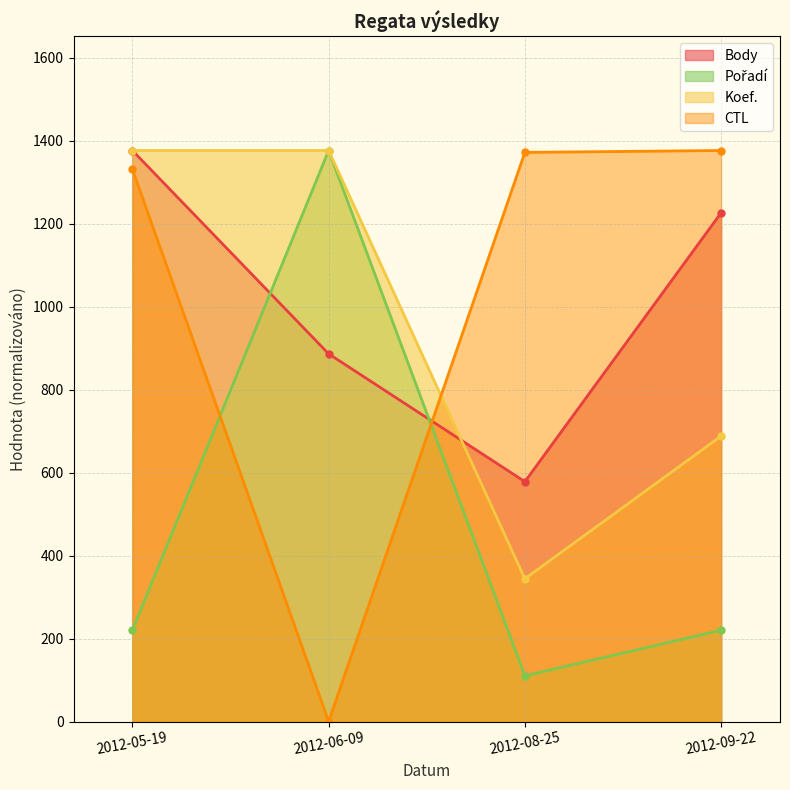

What is the highest value of the Pořadí series?

1376.0